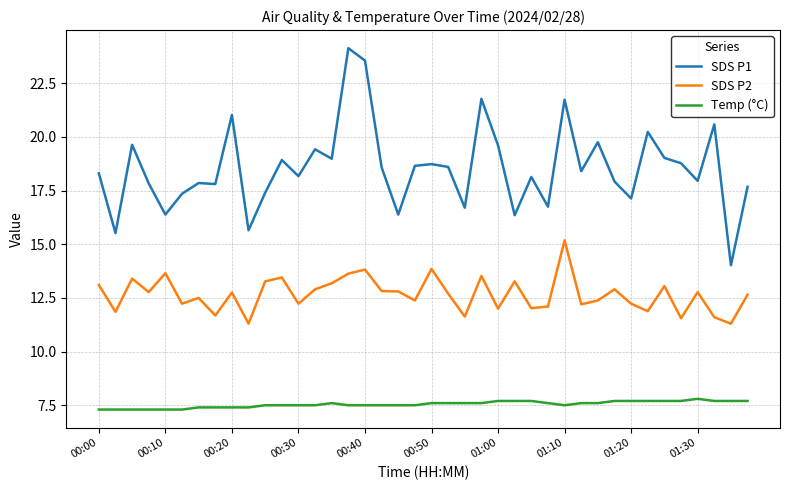

Which series has the widest spread of values?

SDS P1